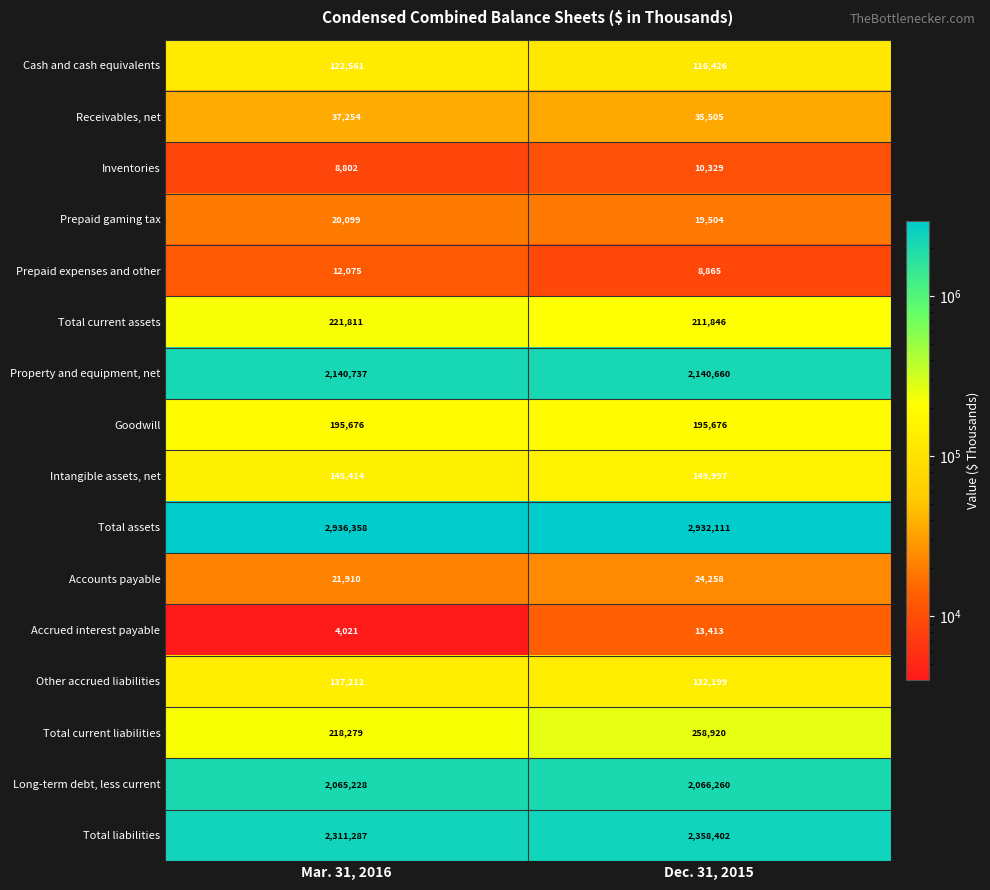

What is the average value of the Accrued interest payable series?

8717